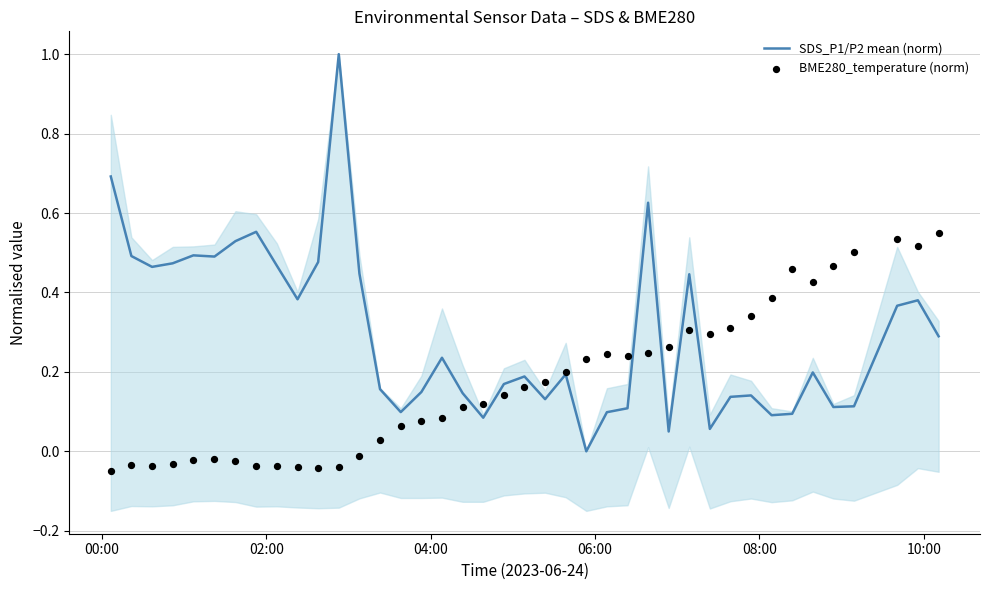

What are all the series names shown in the legend?

SDS_P1/P2 mean (norm), BME280_temperature (norm)